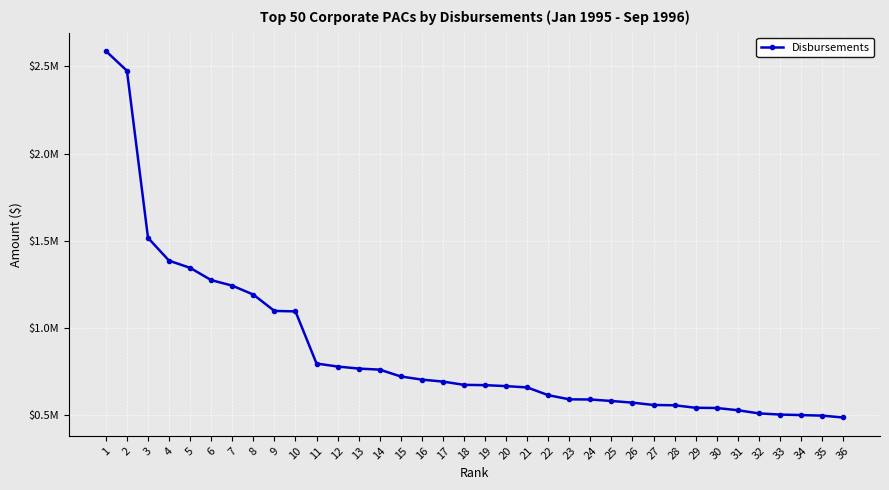

Is this an area chart (filled region under the line)?

No